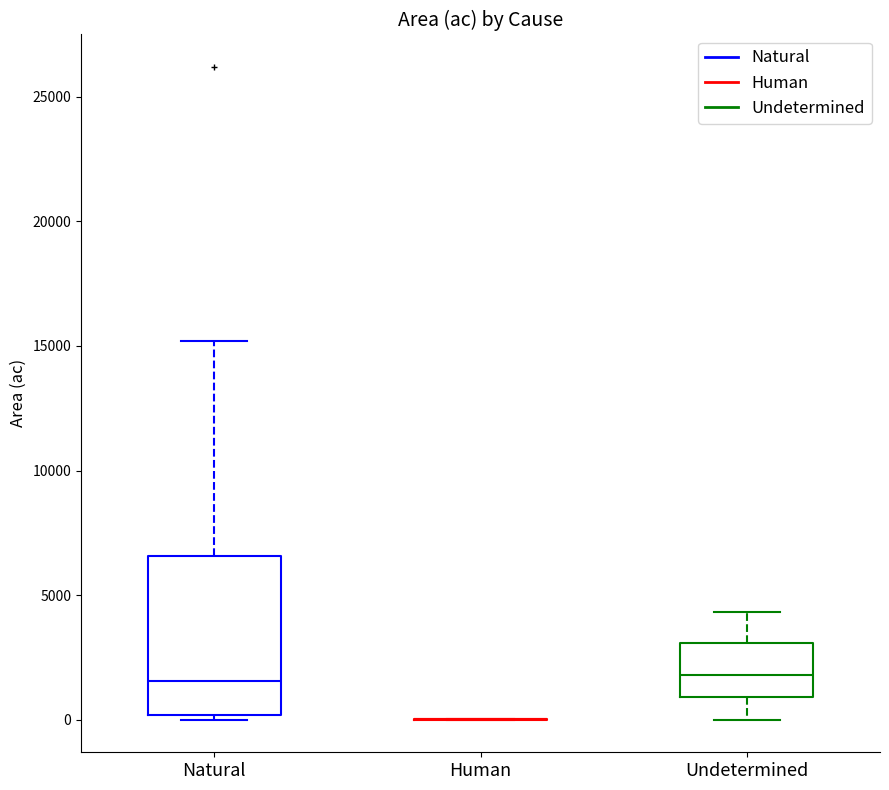

Where does the median line of the box for Natural sit on the y-axis? The values are not printed on the chart, so give them approximately, as read against the axis.

1500